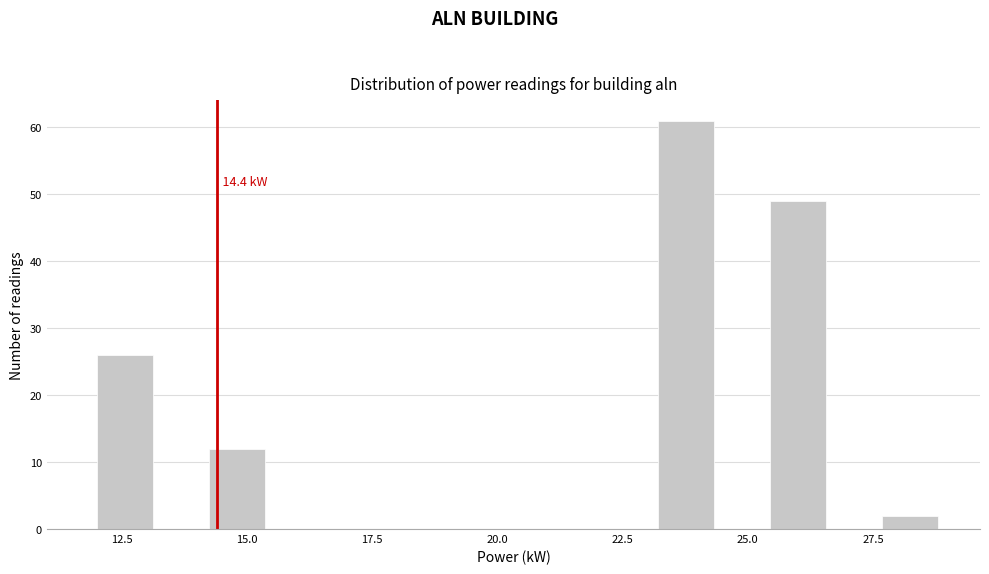

Around what value on the x-axis is the tallest bar? Give the approximate position of its centre, as read against the axis.

24.0